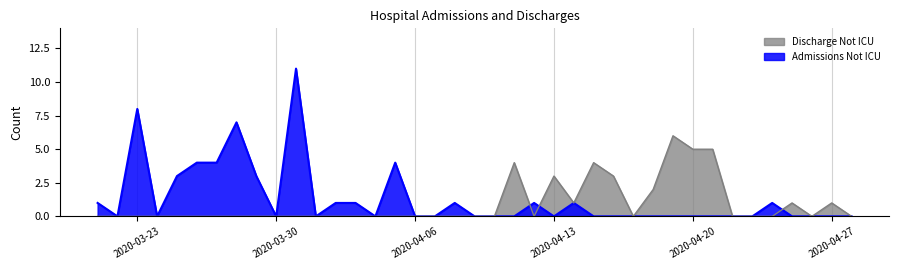

Rank the series by their maximum value, from lowest to highest.

Discharge Not ICU, Admissions Not ICU